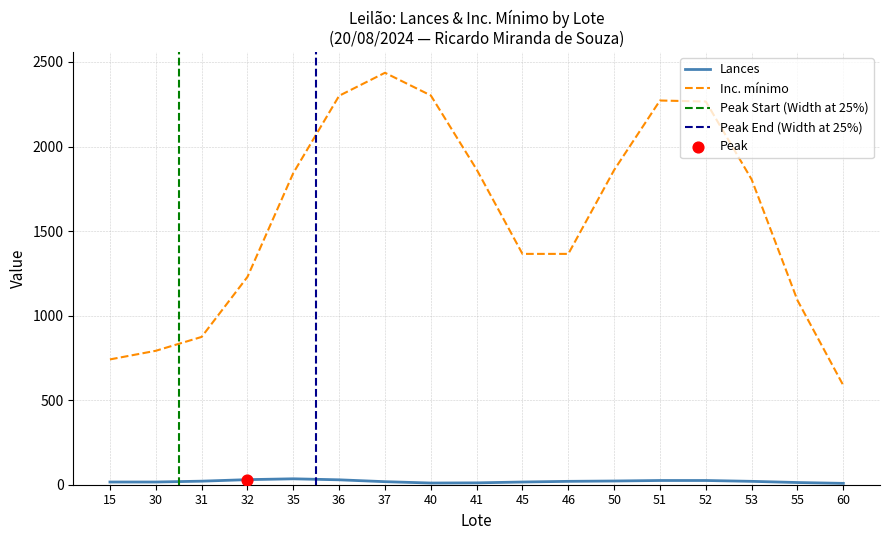

What are all the series names shown in the legend?

Lances, Inc. minimo